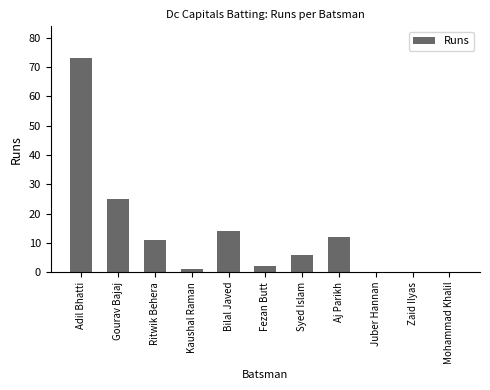

What is the sum of all values?

144